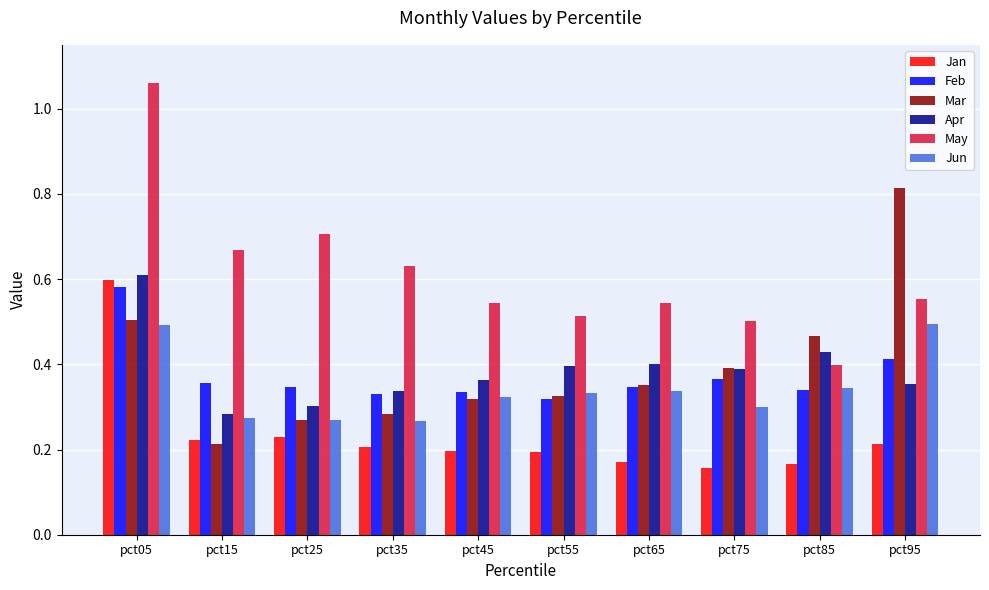

True or false: Jun has a value of 0.3 at pct25.

True